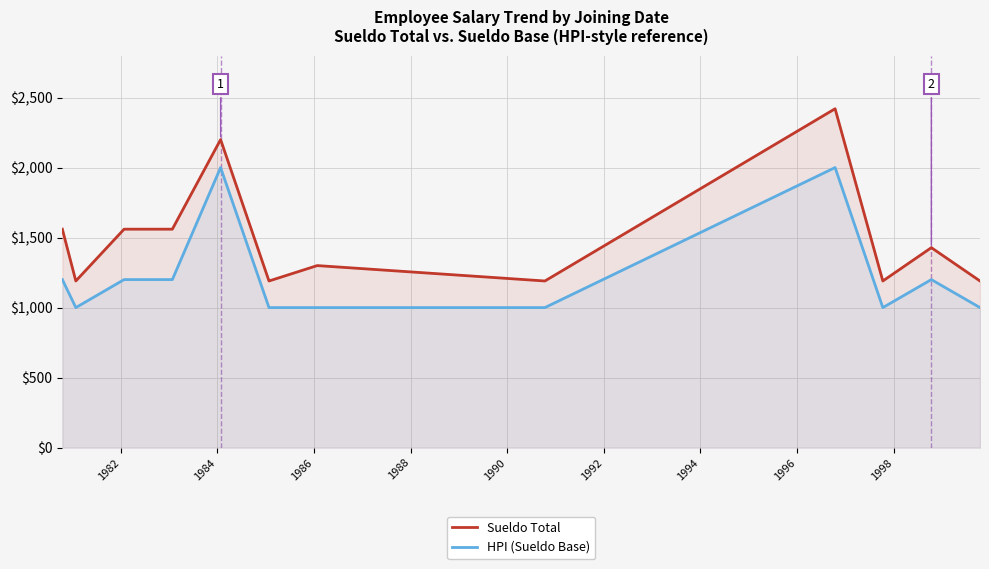

Which series has the widest spread of values?

Sueldo Total